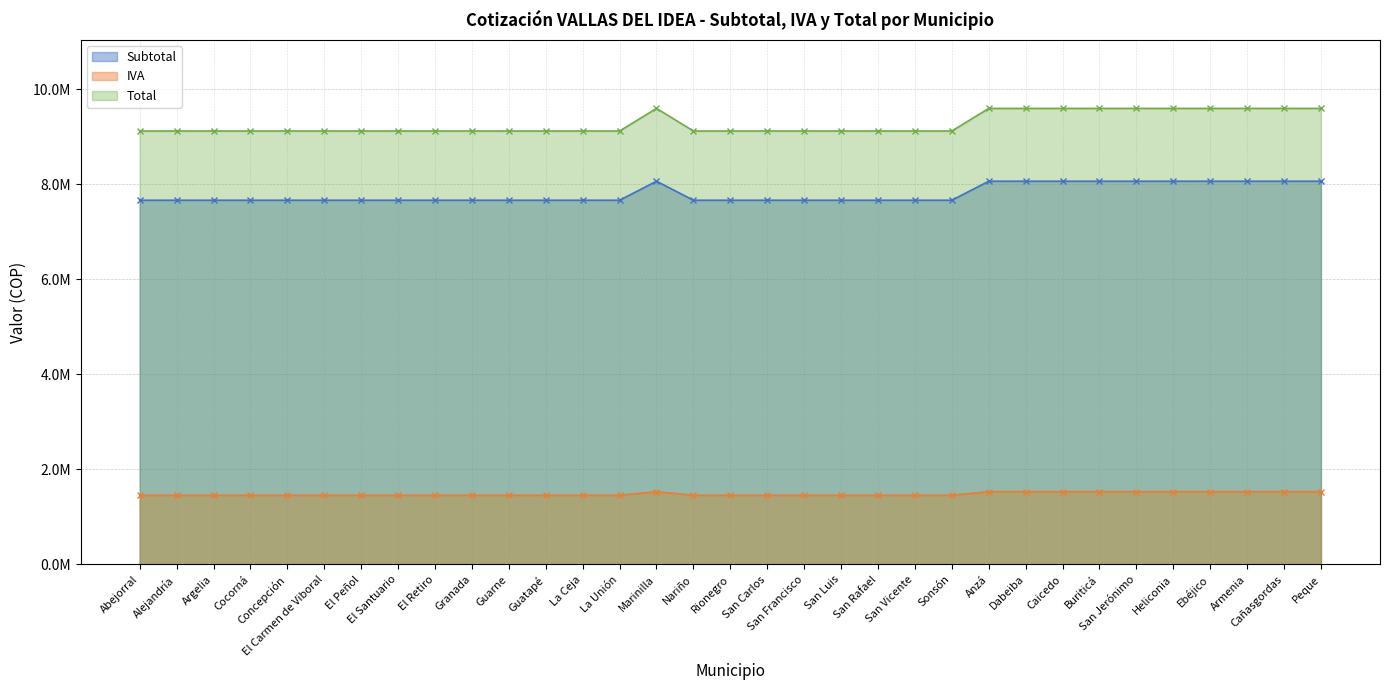

Rank the categories by Subtotal value from lowest to highest.

Abejorral, Alejandría, Argelia, Cocorná, Concepción, El Carmen de Viboral, El Peñol, El Santuario, El Retiro, Granada, Guarne, Guatapé, La Ceja, La Unión, Nariño, Rionegro, San Carlos, San Francisco, San Luis, San Rafael, San Vicente, Sonsón, Marinilla, Anzá, Dabeiba, Caicedo, Buriticá, San Jerónimo, Heliconia, Ebéjico, Armenia, Cañasgordas, Peque